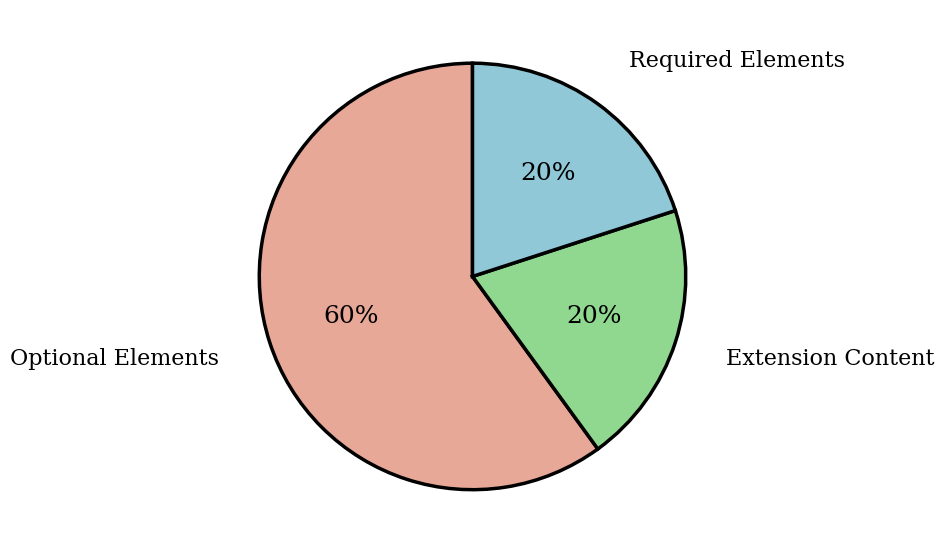

Approximately how many times larger is the value at Required Elements compared to Optional Elements?

0.3